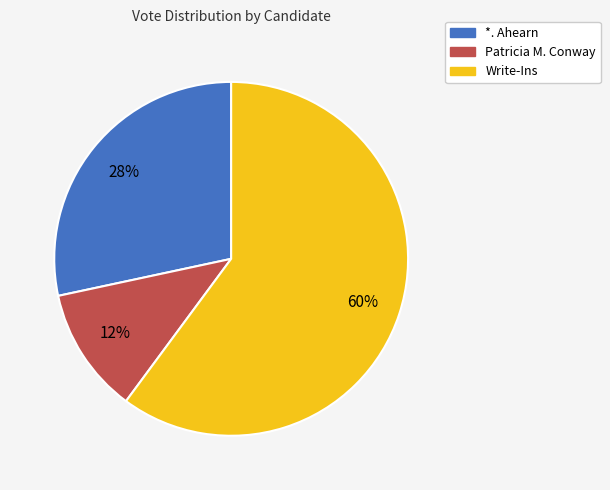

Between *. Ahearn and Patricia M. Conway, which is larger?

*. Ahearn